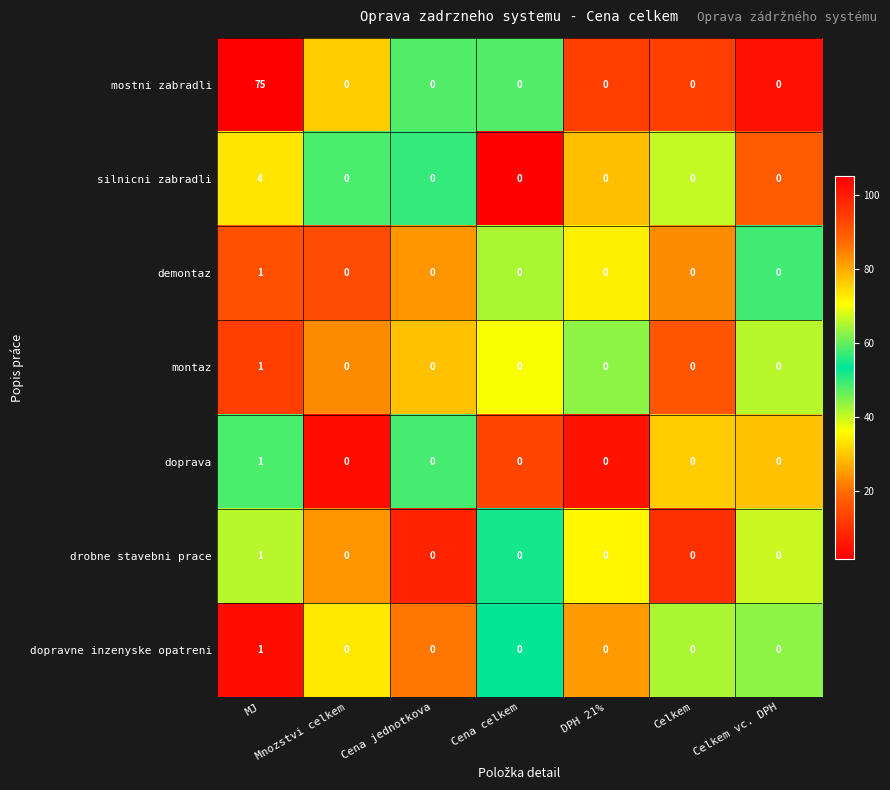

At which category does the chart reach its peak across all series?

MJ